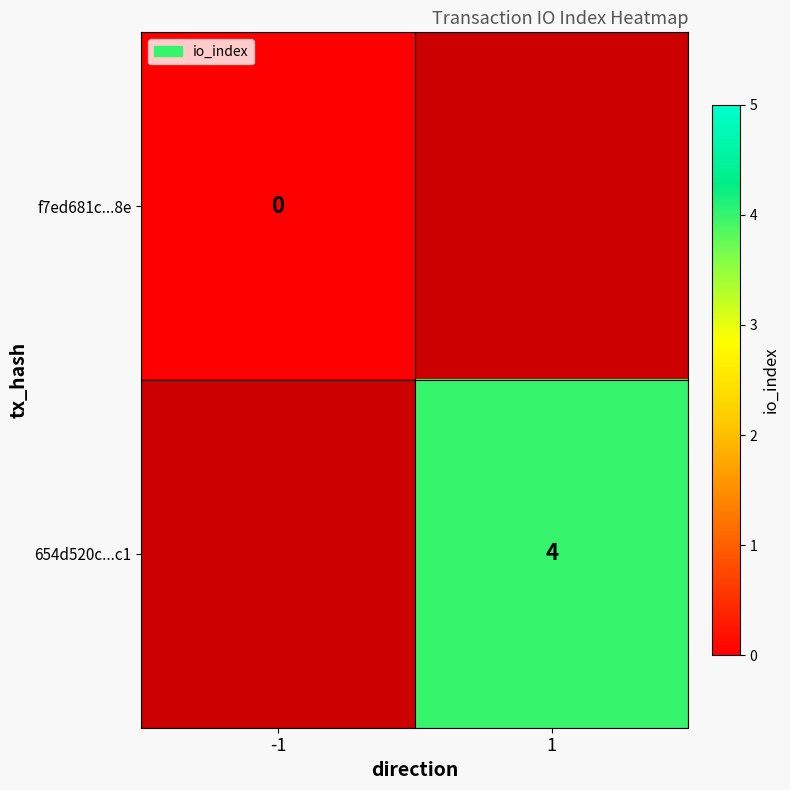

True or false: 654d520c...c1 has a value of 4 at 1.

True